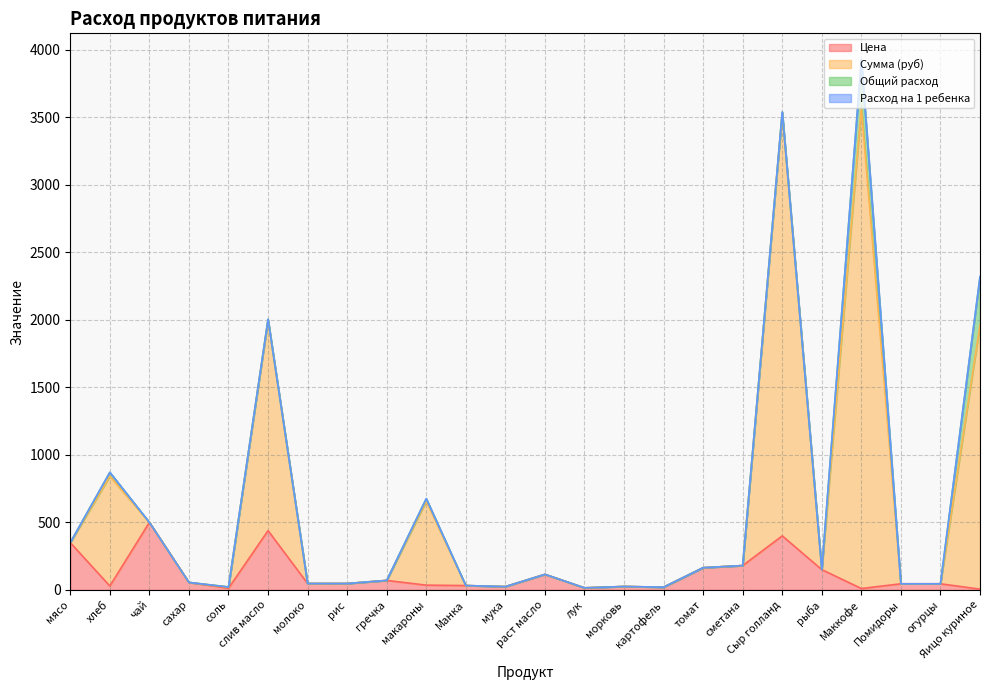

Between мясо and слив масло, which series saw the biggest shift?

Сумма (руб)